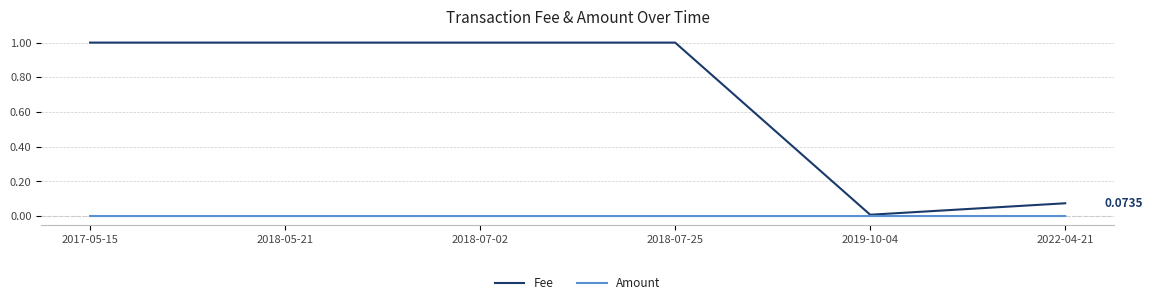

Which series has the largest total across all categories?

Fee